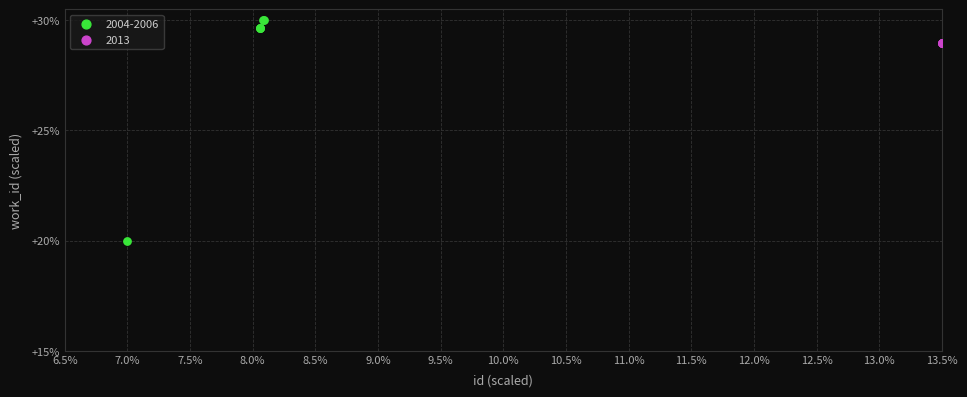

Which series reaches the minimum Y coordinate?

2004-2006